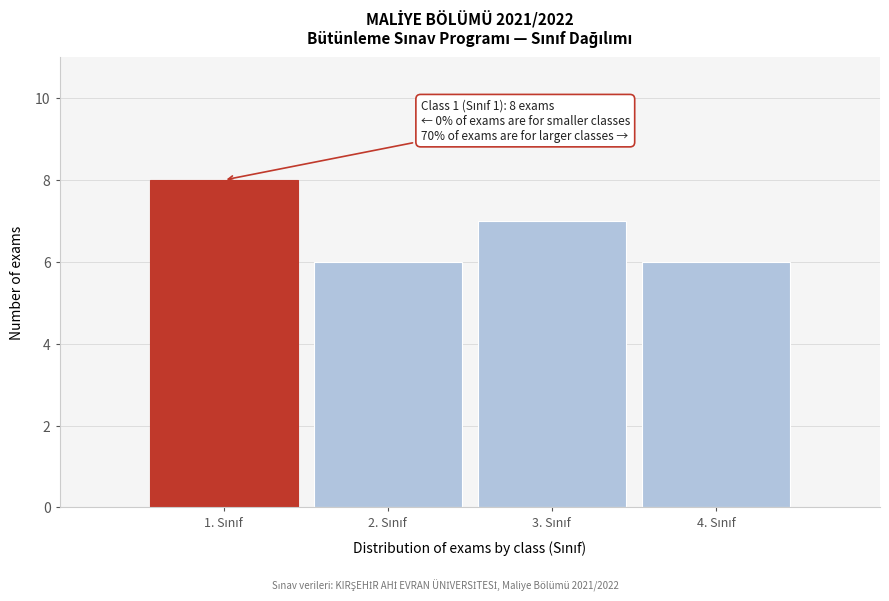

Reading left to right, extract all data points from this chart.

8	6	7	6